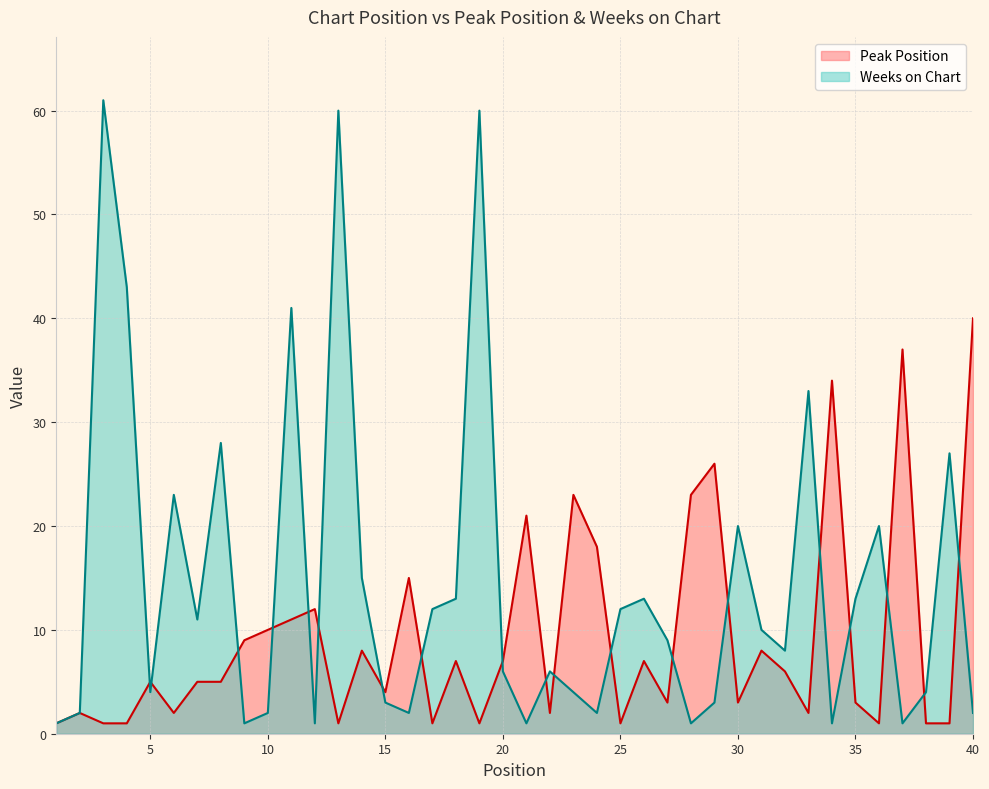

What is the total value across all series at 25?

13